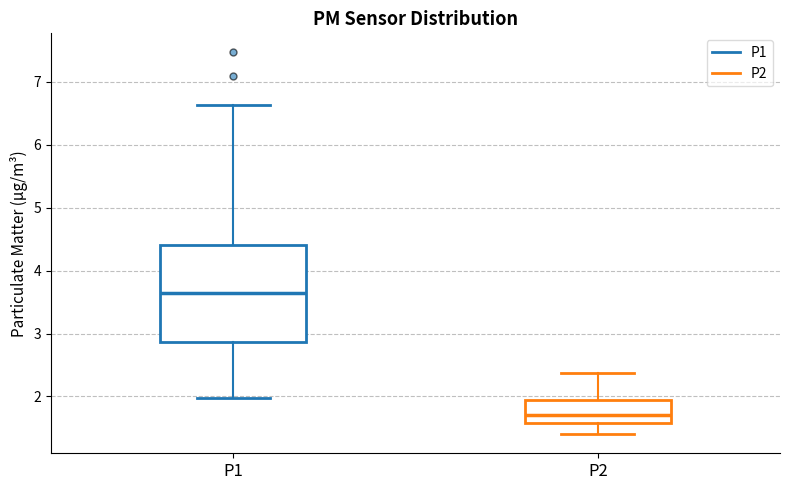

Which box is the tallest, from its lower edge to its upper edge?

P1